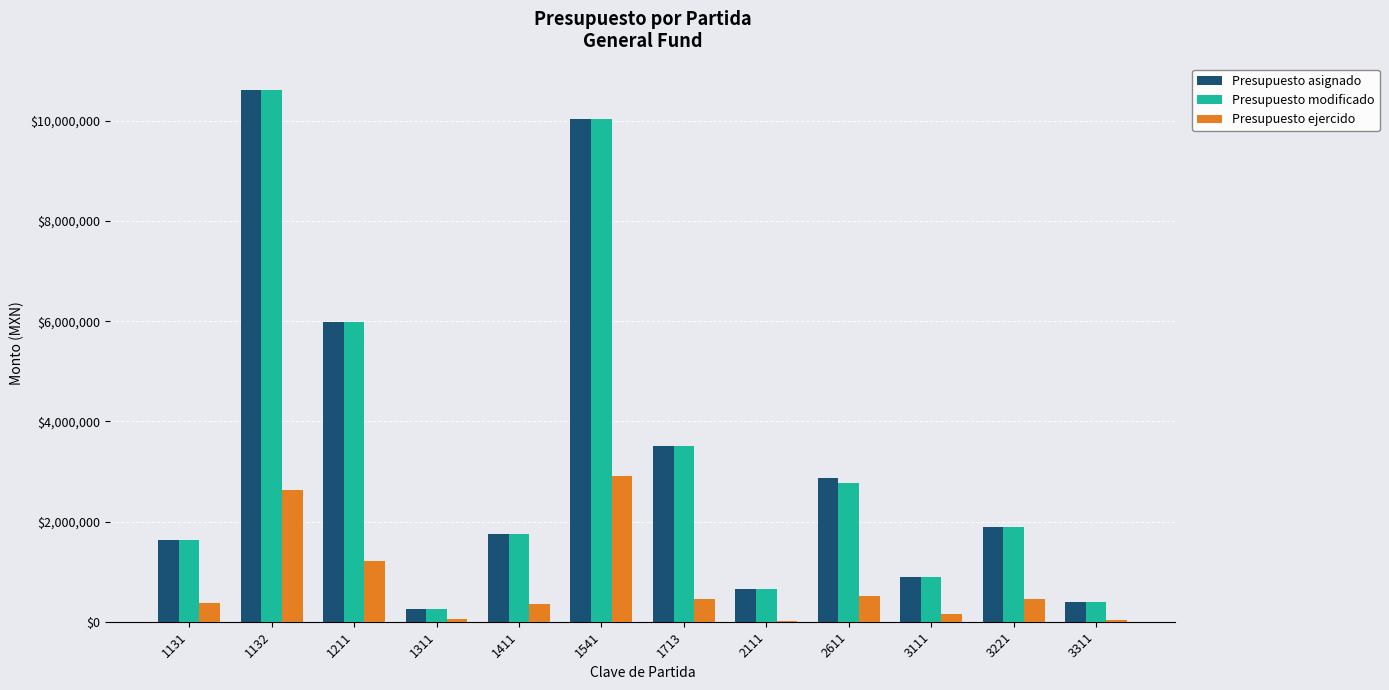

At which label does Presupuesto asignado reach its peak?

1132